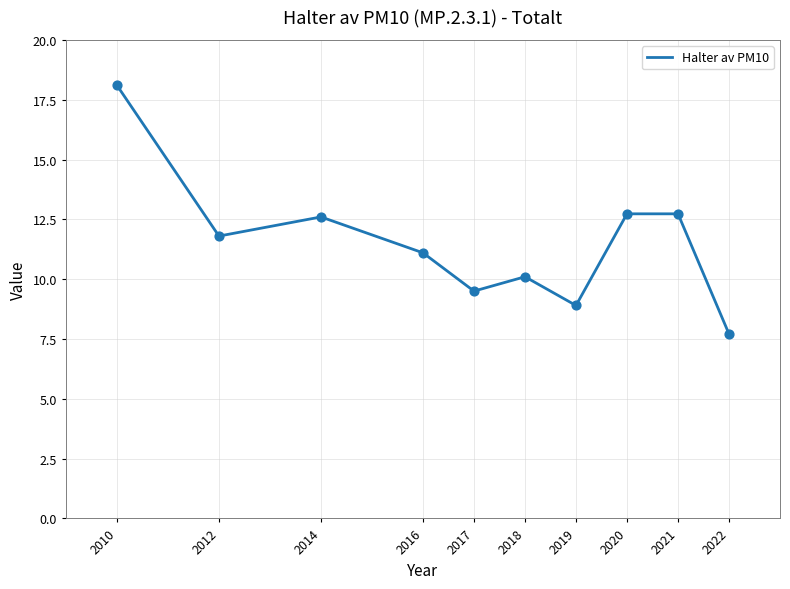

Which has a higher value, 2018 or 2021?

2021